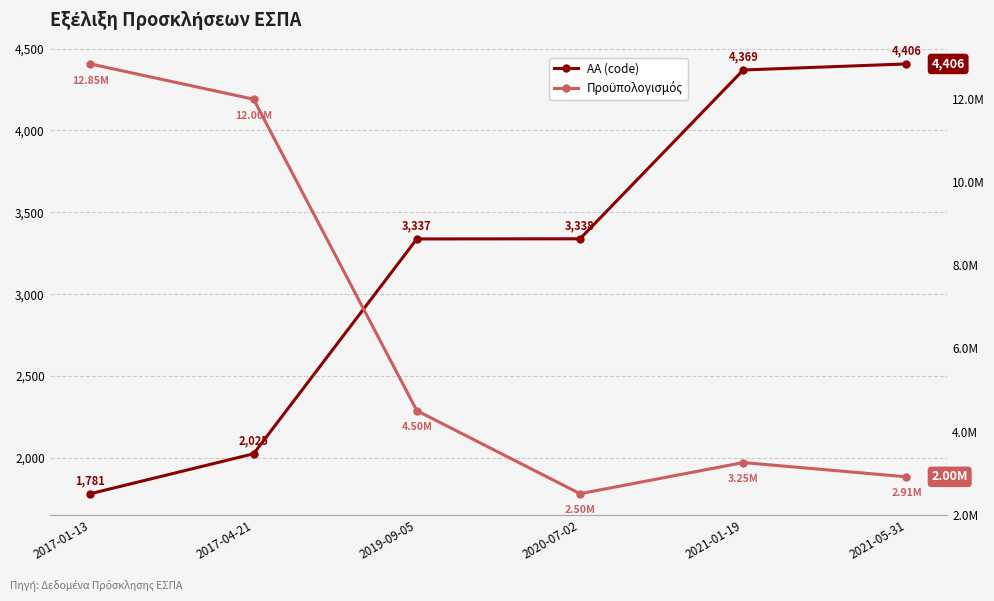

What is the label of the 3rd point from the right?

2020-07-02